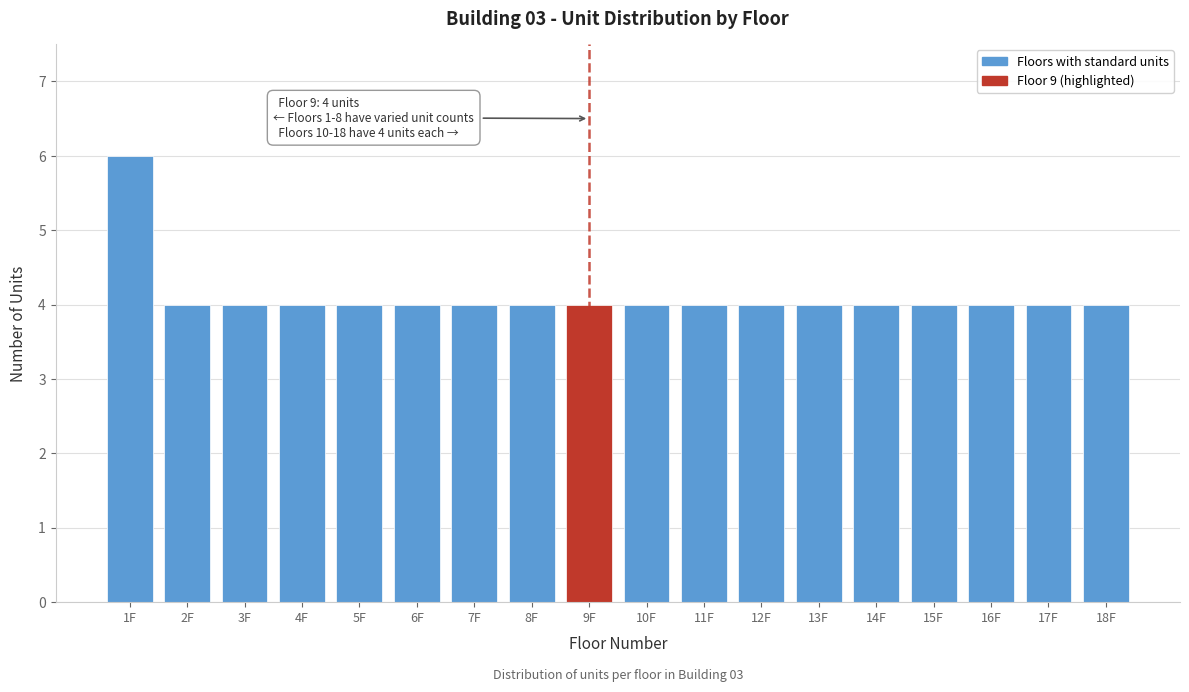

Reading left to right, transcribe all the data shown in this chart.

6	4	4	4	4	4	4	4	4	4	4	4	4	4	4	4	4	4